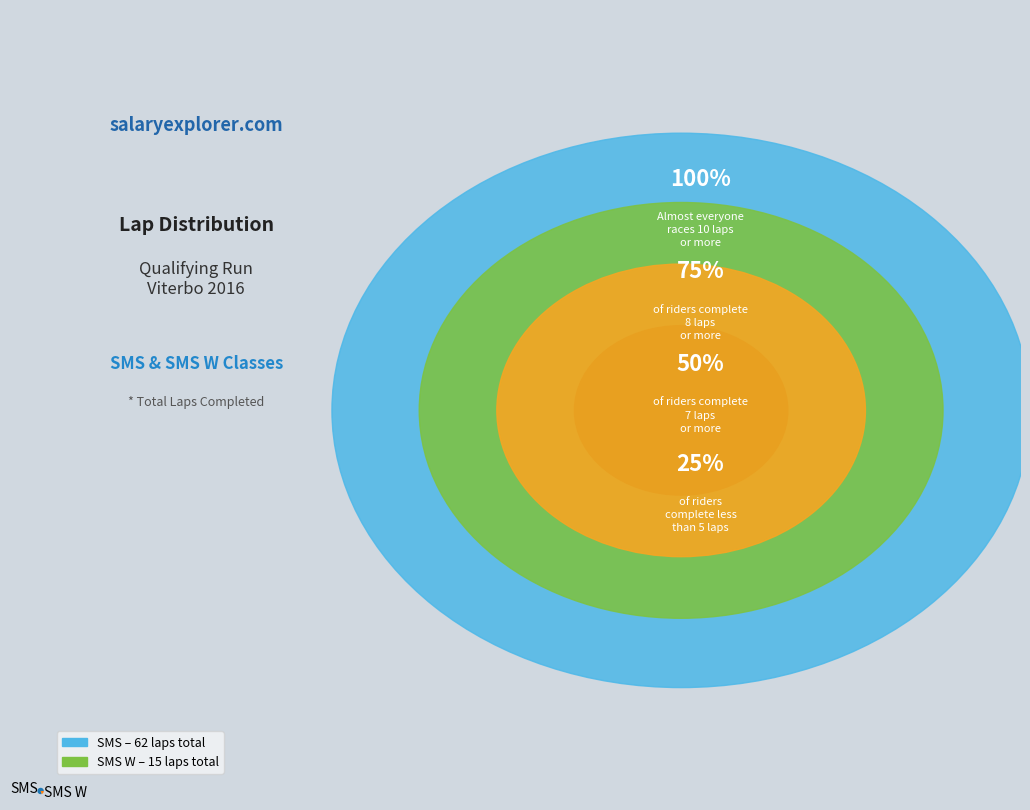

Does any single category account for the majority?

Yes